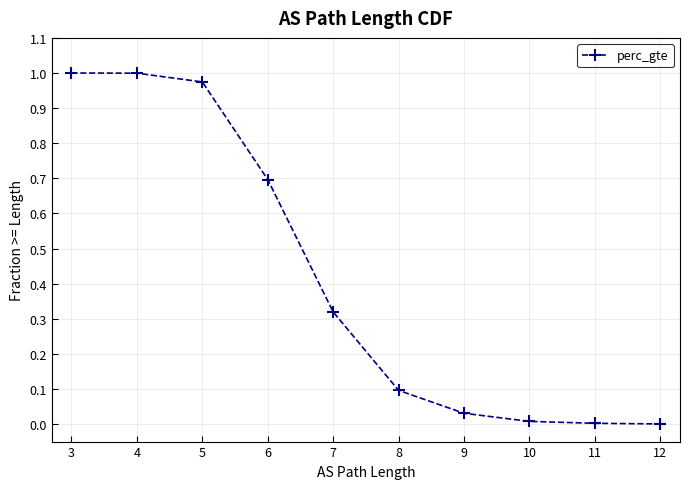

How many positive values are there?

10